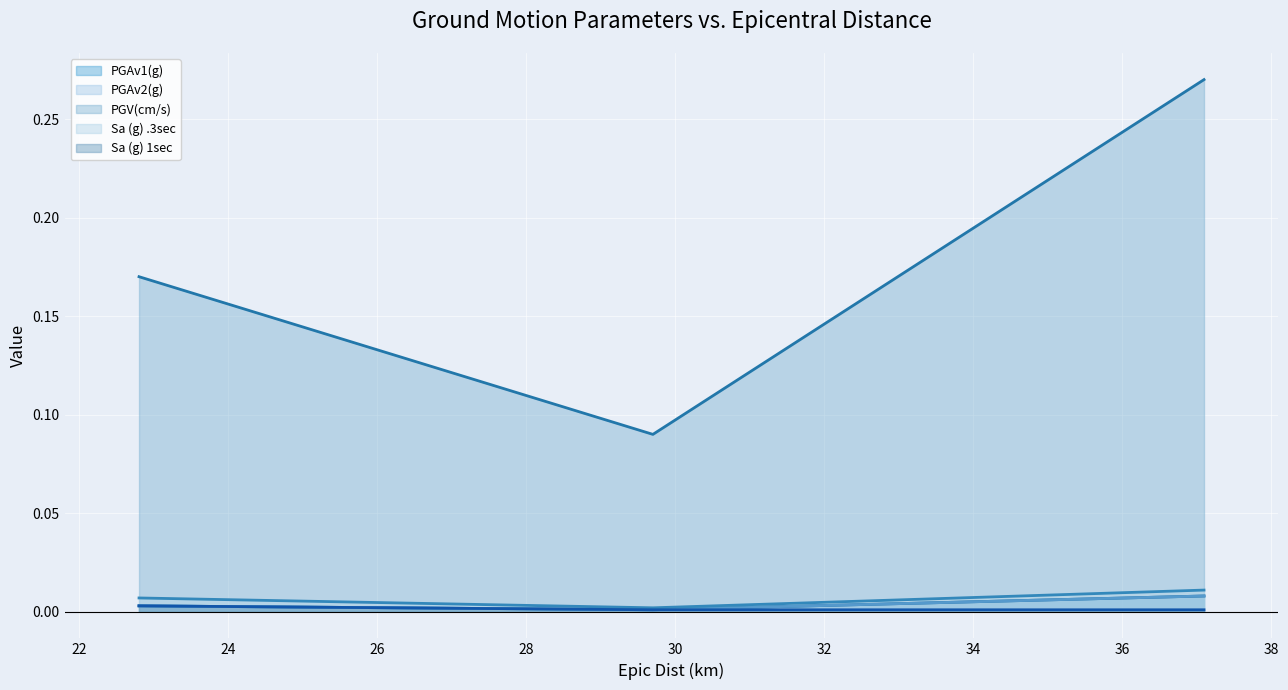

Is the value of PGV(cm/s) (line) at 20 greater than the value of PGAv1(g) (line) at 20?

Yes